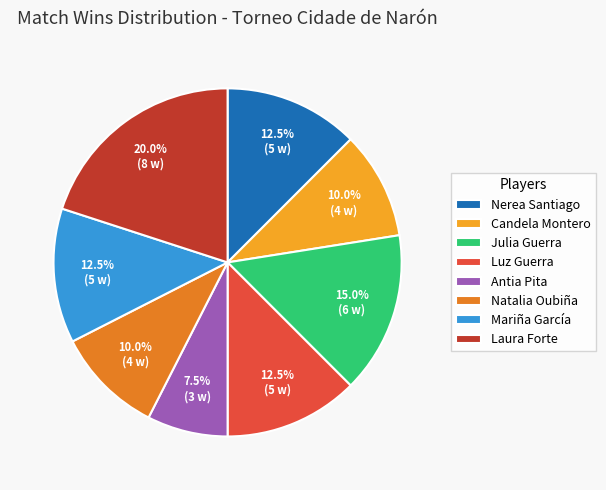

What is the smallest slice in the pie chart?

Antia Pita